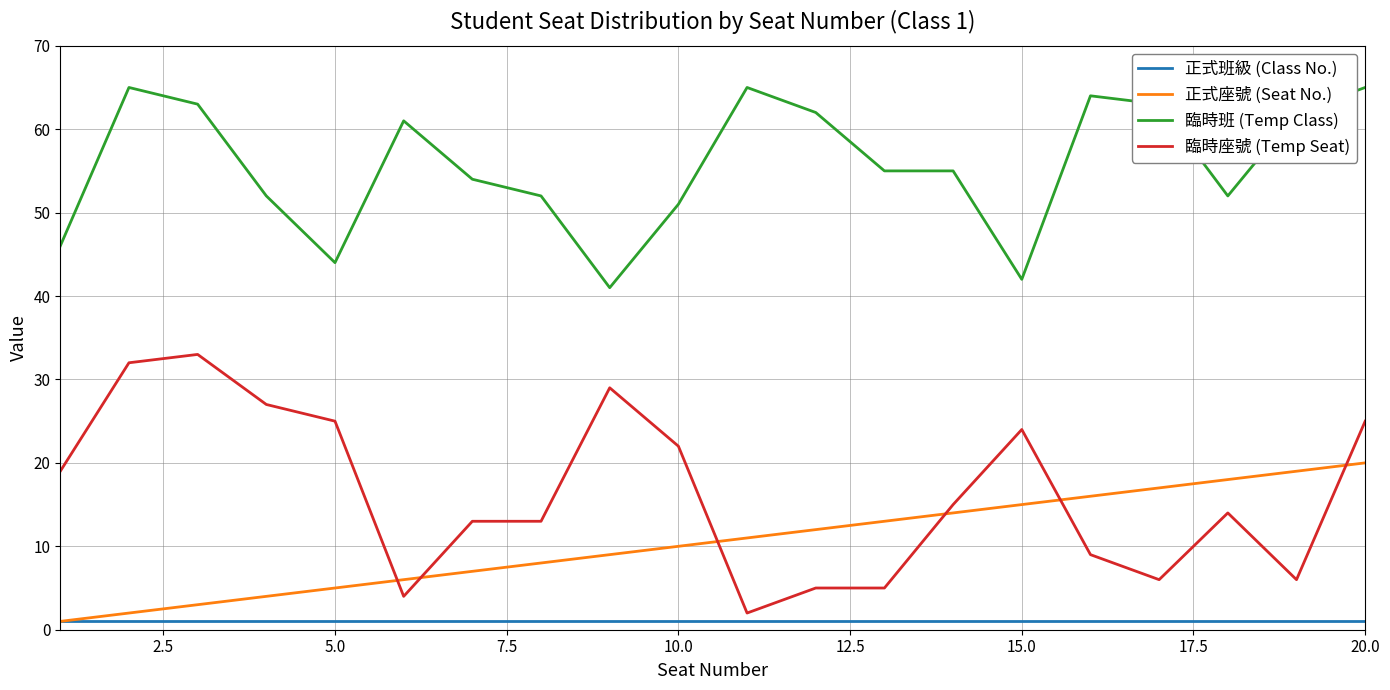

Reading left to right, what are all the values shown in this chart?

正式班級 (Class No.): 1	1	1	1	1	1	1	1	1	1	1	1	1	1	1	1	1	1	1	1
正式座號 (Seat No.): 1	2	3	4	5	6	7	8	9	10	11	12	13	14	15	16	17	18	19	20
臨時班 (Temp Class): 46	65	63	52	44	61	54	52	41	51	65	62	55	55	42	64	63	52	62	65
臨時座號 (Temp Seat): 19	32	33	27	25	4	13	13	29	22	2	5	5	15	24	9	6	14	6	25